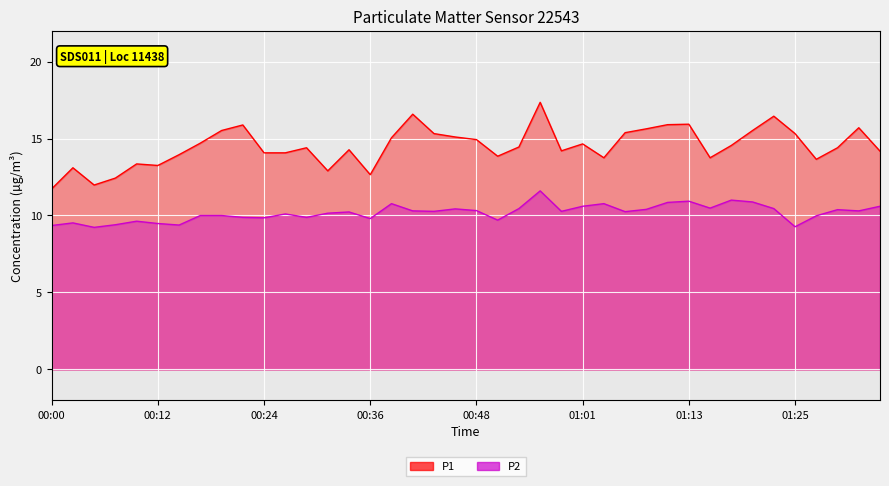

True or false: P2 and P1 intersect in this chart.

False